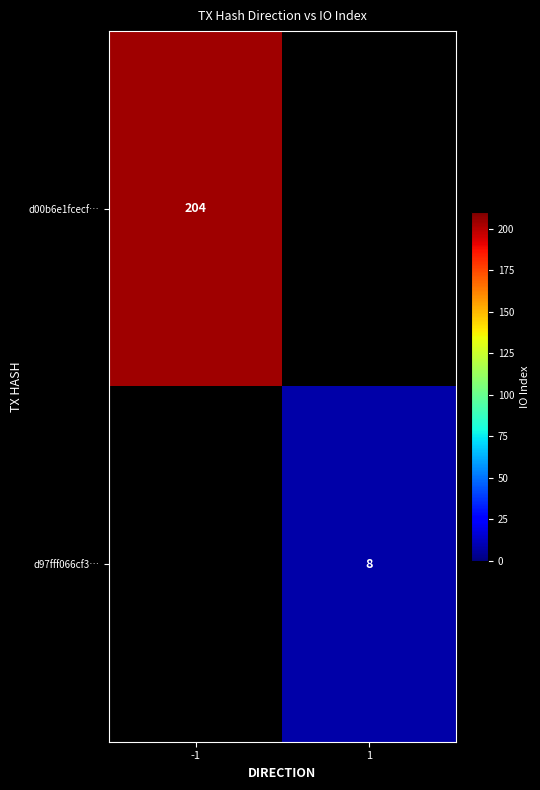

How many series are shown in this chart?

2